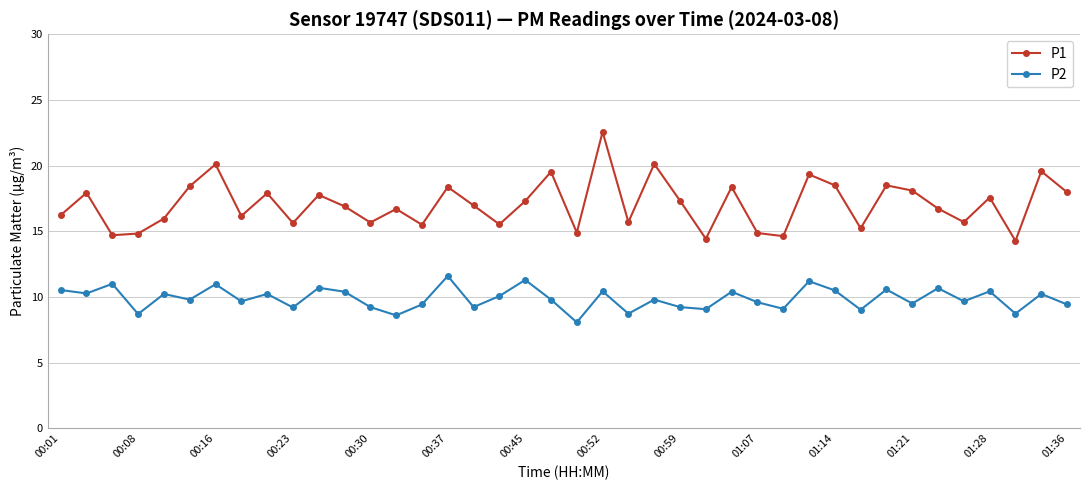

What is the value of the P1 point at the 33rd from the left?

18.5